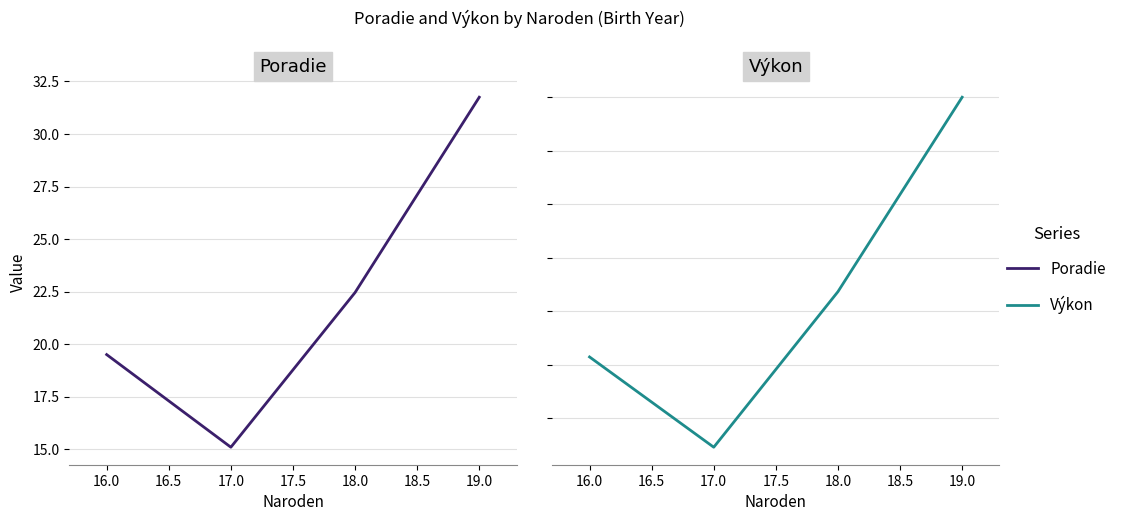

How many data points does each series have?

4